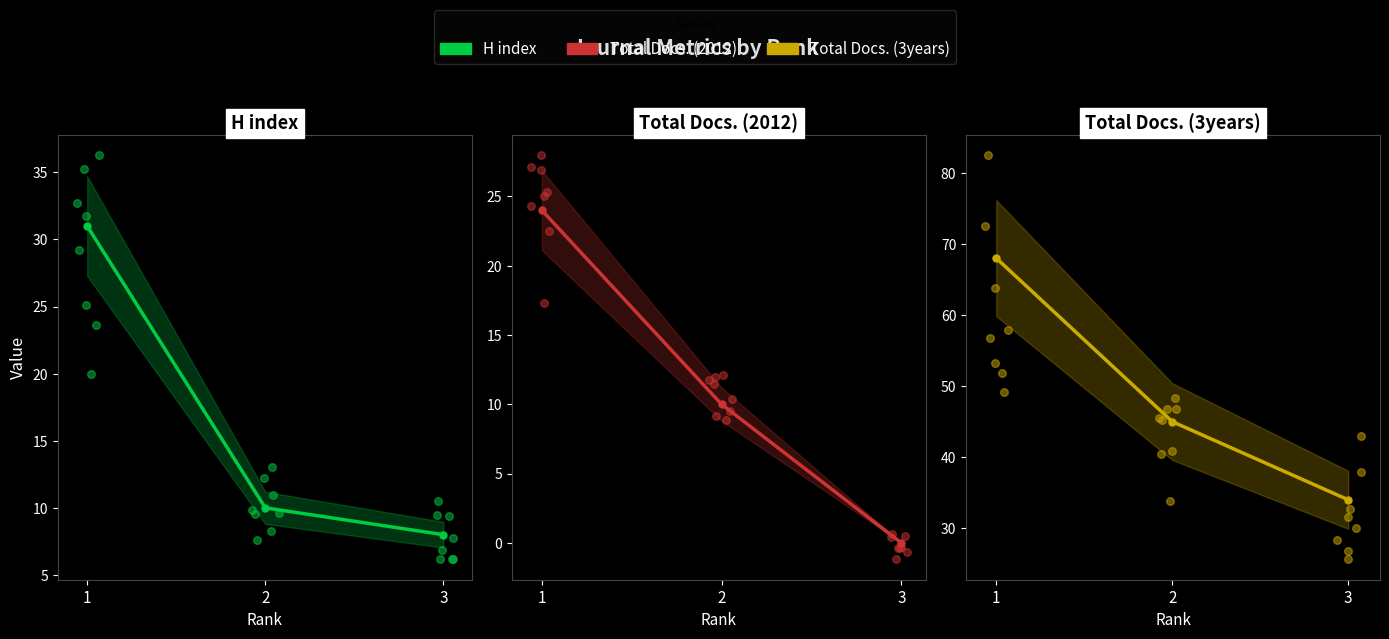

At which category is the sum across all series the highest?

1